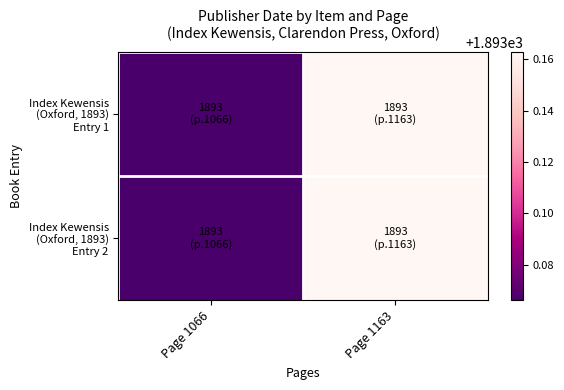

List the series in order of their peak value, lowest first.

Index Kewensis (Oxford, 1893) Entry 1, Index Kewensis (Oxford, 1893) Entry 2